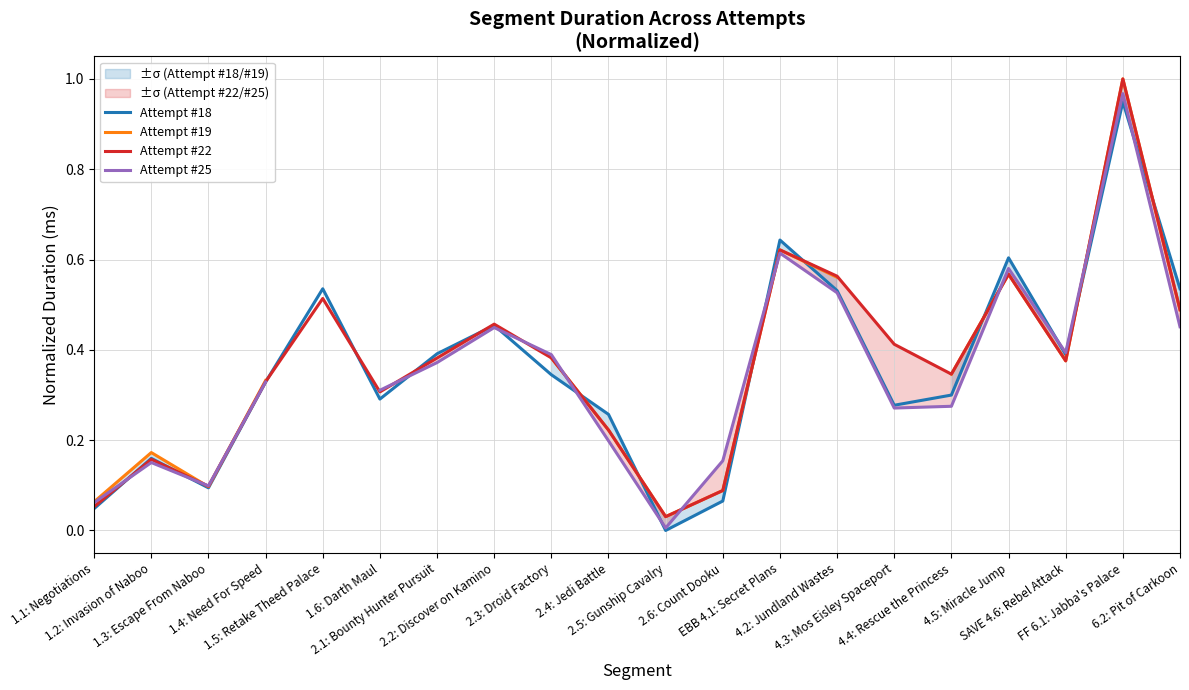

What is the sum of all Attempt #22 values?

7.4